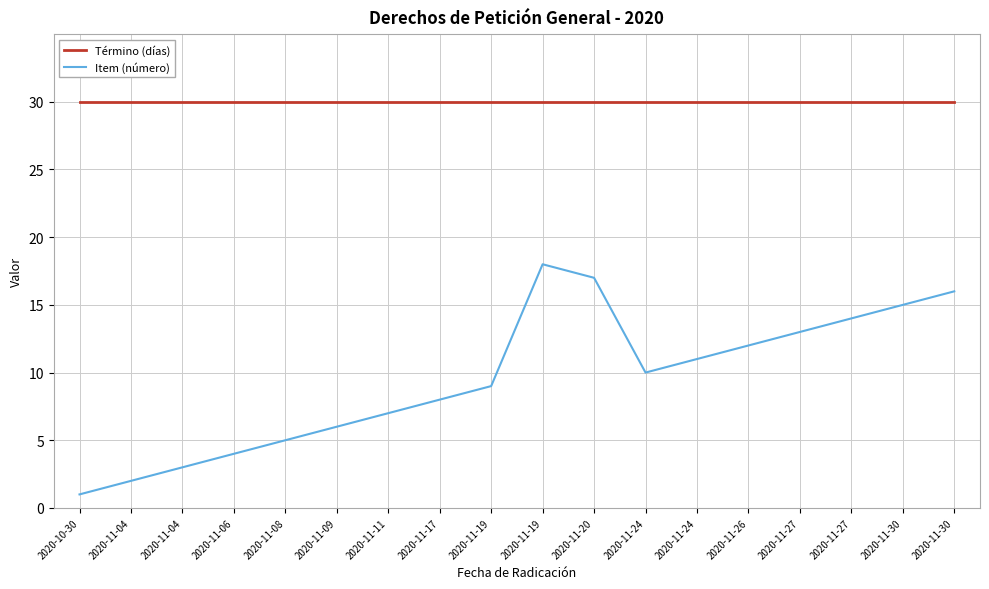

What is the total value across all series at 2020-11-19?

39